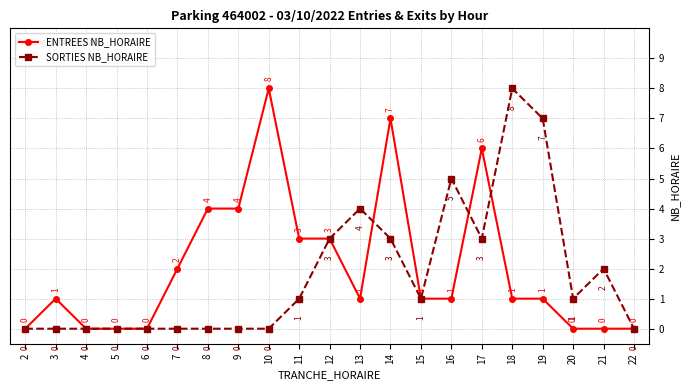

Reading right to left, what are all the values shown in this chart?

ENTREES NB_HORAIRE: 0	0	0	1	1	6	1	1	7	1	3	3	8	4	4	2	0	0	0	1	0
SORTIES NB_HORAIRE: 0	2	1	7	8	3	5	1	3	4	3	1	0	0	0	0	0	0	0	0	0